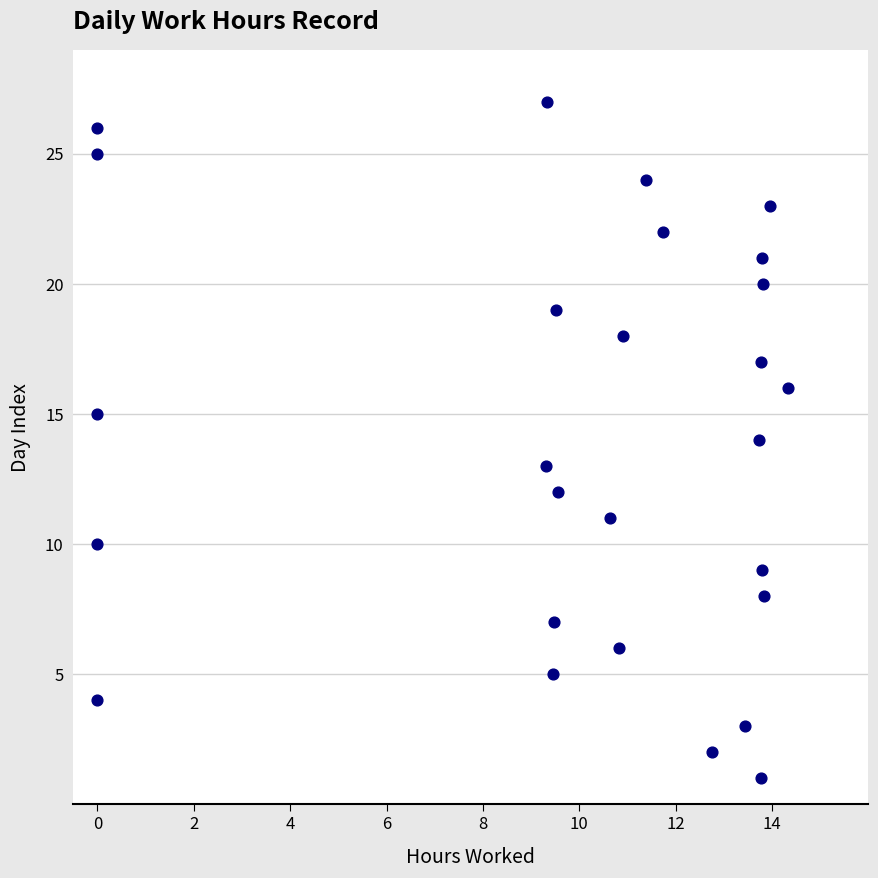

What is the range of Y values (max minus min)?

26